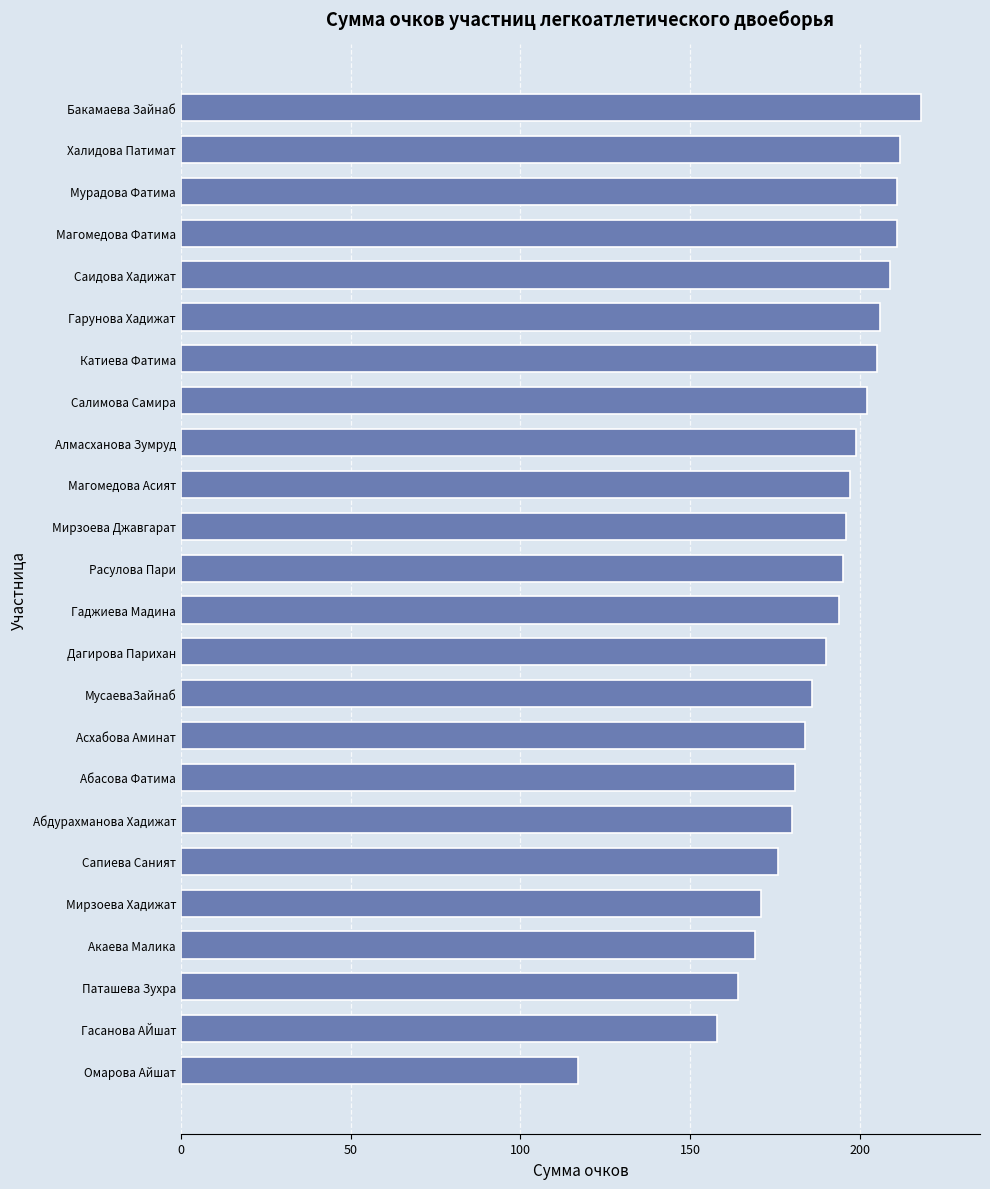

Does the chart contain any negative values?

No